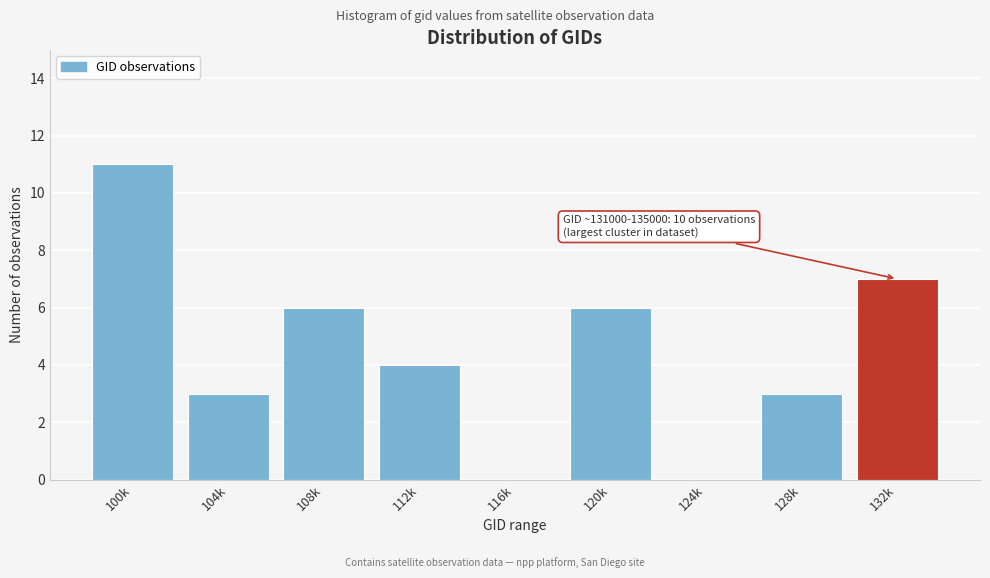

Reading right to left, what are all the values shown in this chart?

132k=7	128k=3	124k=0	120k=6	116k=0	112k=4	108k=6	104k=3	100k=11